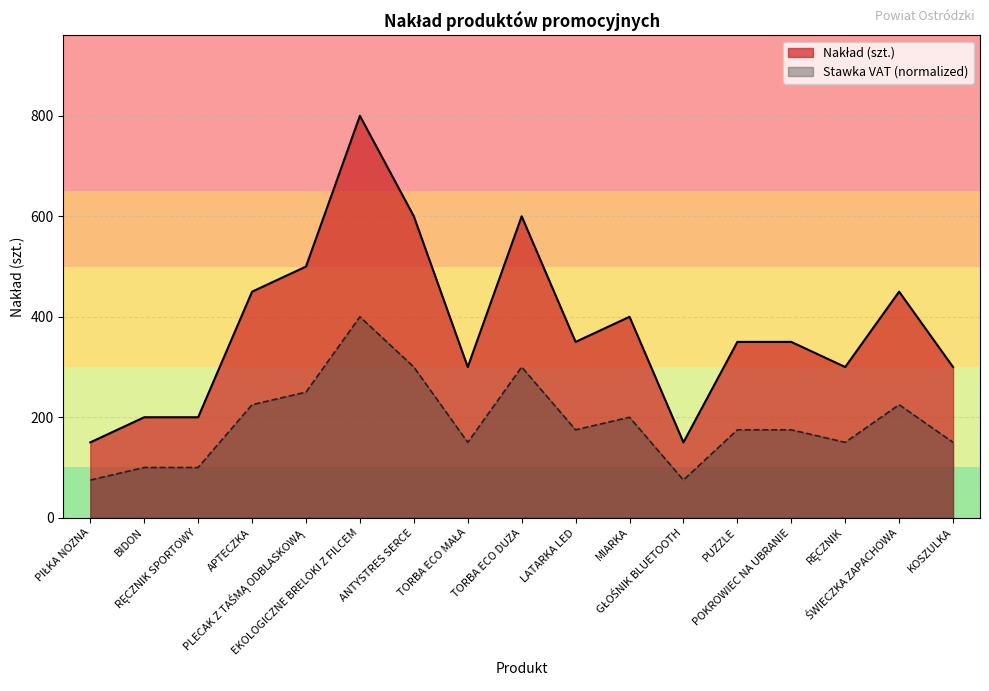

What is the ratio of the value at KOSZULKA to the value at PIŁKA NOŻNA?

2.0